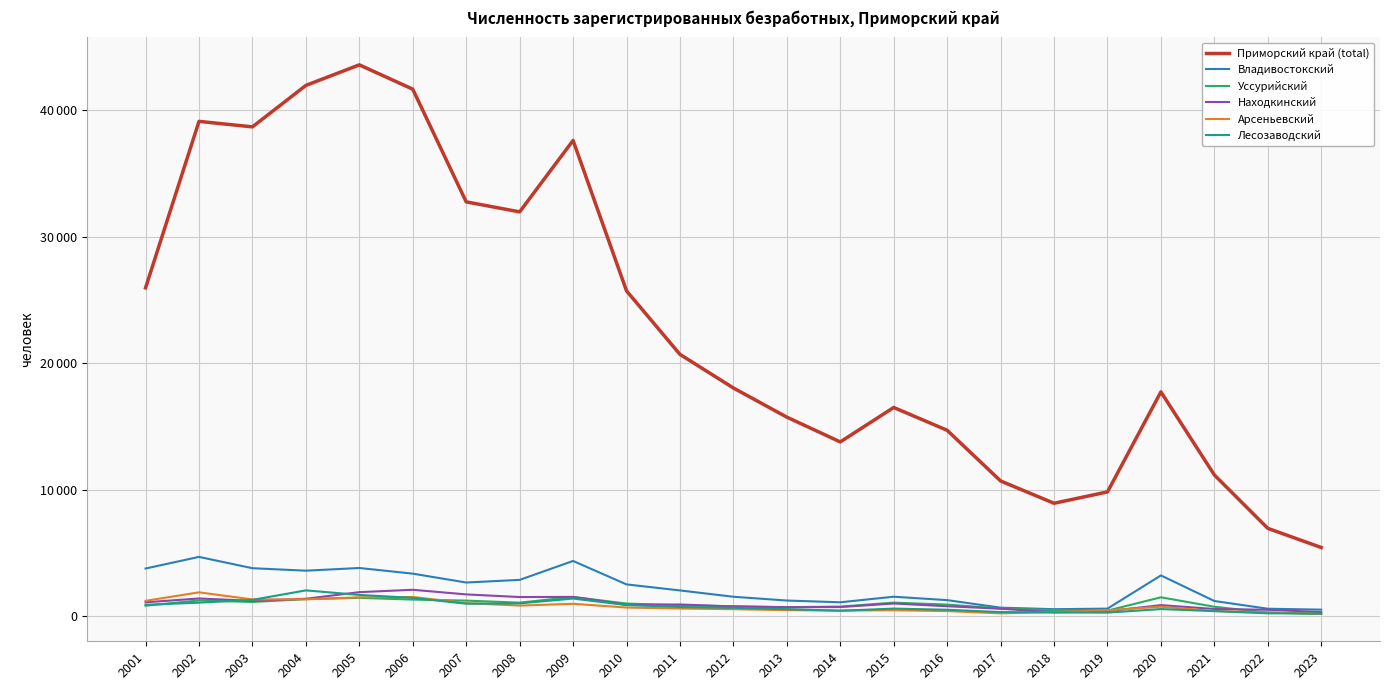

At which category is the sum across all series the highest?

2005